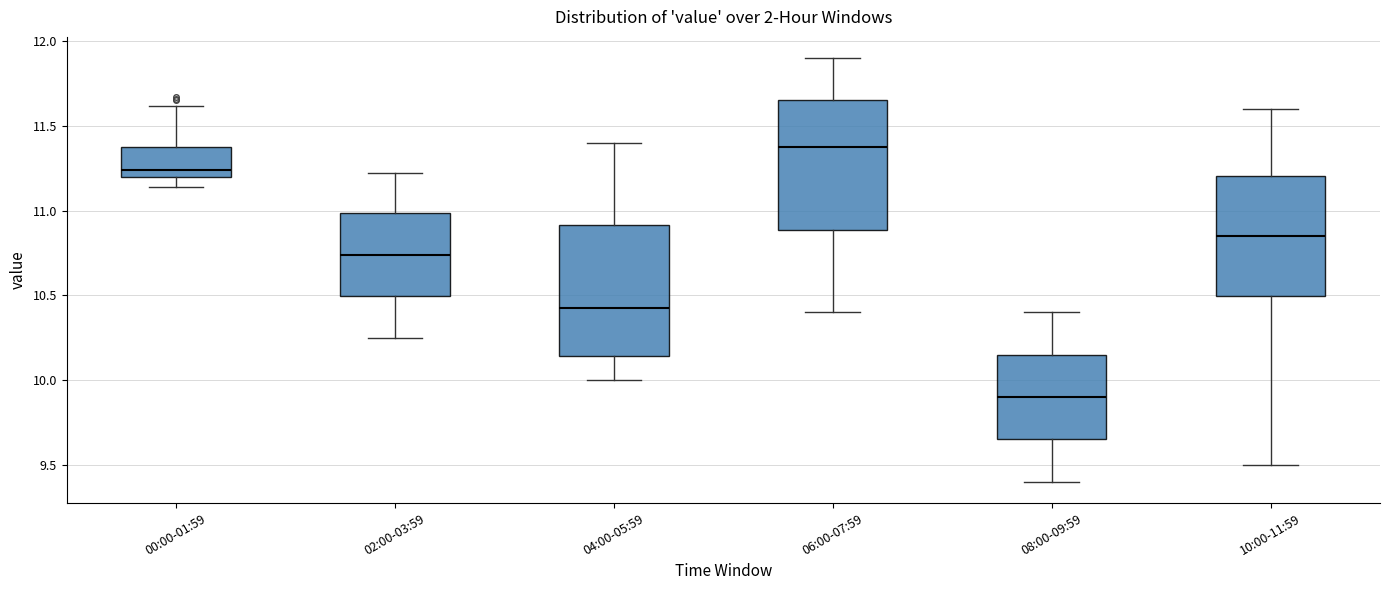

Reading left to right, read every box against the y-axis: the position of its median line, the range the box covers, and the ends of its whiskers. The values are not printed on the chart, so give them approximately, as read against the axis.

00:00-01:59: median 11.25, box 11.20 to 11.40, whiskers 11.15 to 11.60
02:00-03:59: median 10.75, box 10.50 to 11.00, whiskers 10.25 to 11.20
04:00-05:59: median 10.45, box 10.15 to 10.90, whiskers 10.00 to 11.40
06:00-07:59: median 11.40, box 10.90 to 11.65, whiskers 10.40 to 11.90
08:00-09:59: median 9.90, box 9.65 to 10.15, whiskers 9.40 to 10.40
10:00-11:59: median 10.85, box 10.50 to 11.20, whiskers 9.50 to 11.60